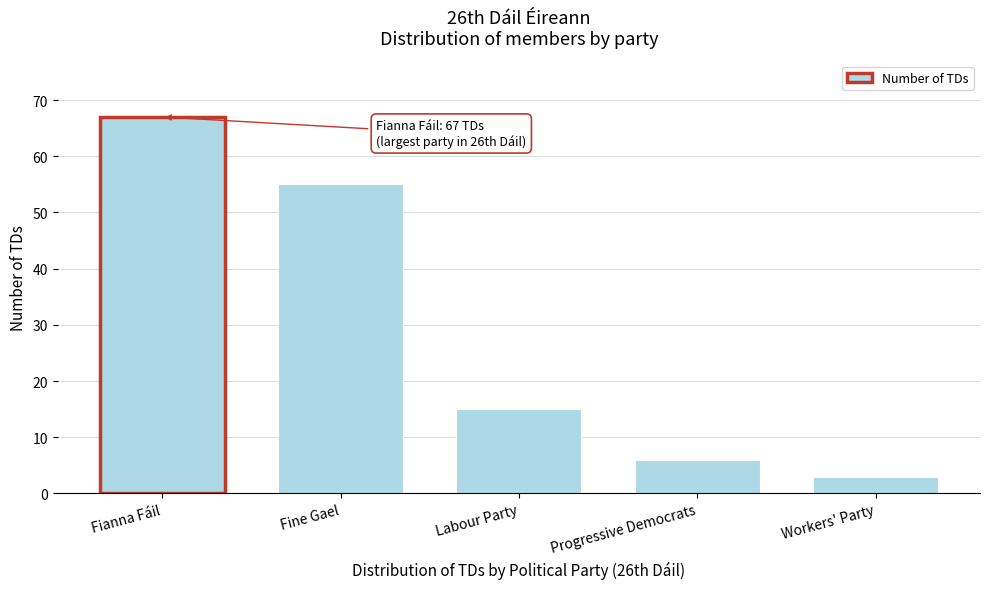

Reading right to left, transcribe all the data shown in this chart.

Workers' Party=3	Progressive Democrats=6	Labour Party=15	Fine Gael=55	Fianna Fáil=67